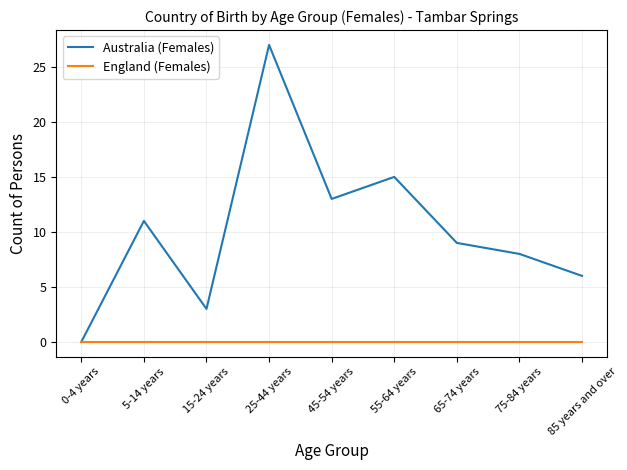

Is it true that England (Females) equals 0 at 0-4 years?

True